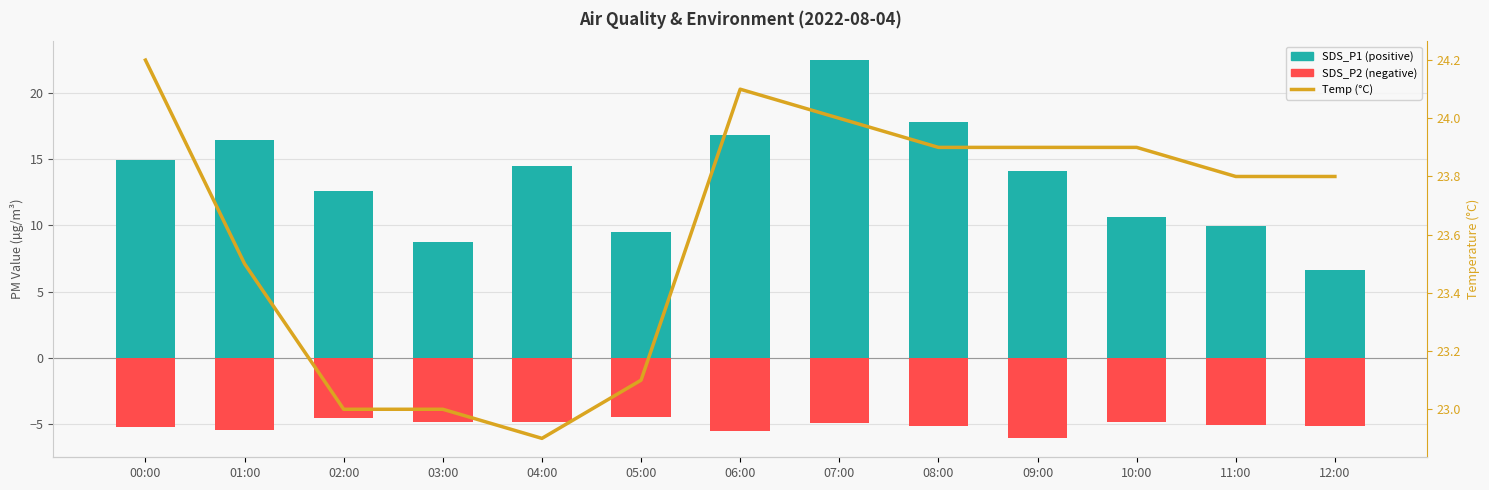

What is the minimum value for Temp (°C)?

22.9